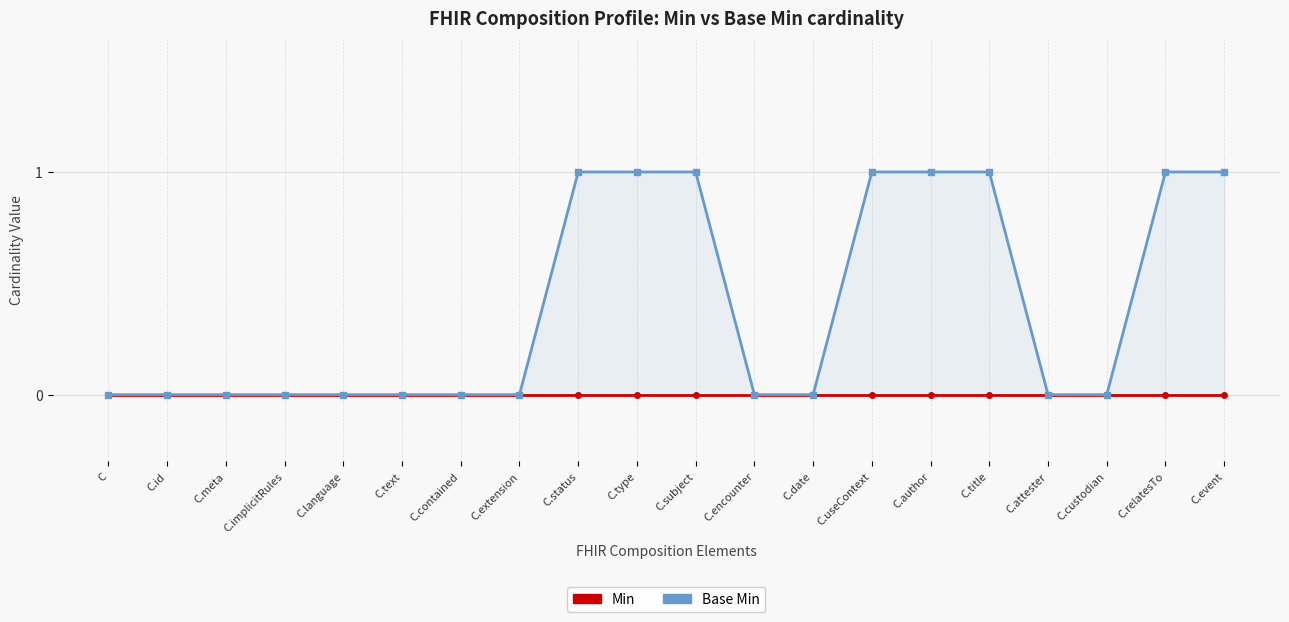

True or false: Min has more than 2 interior local peaks.

False